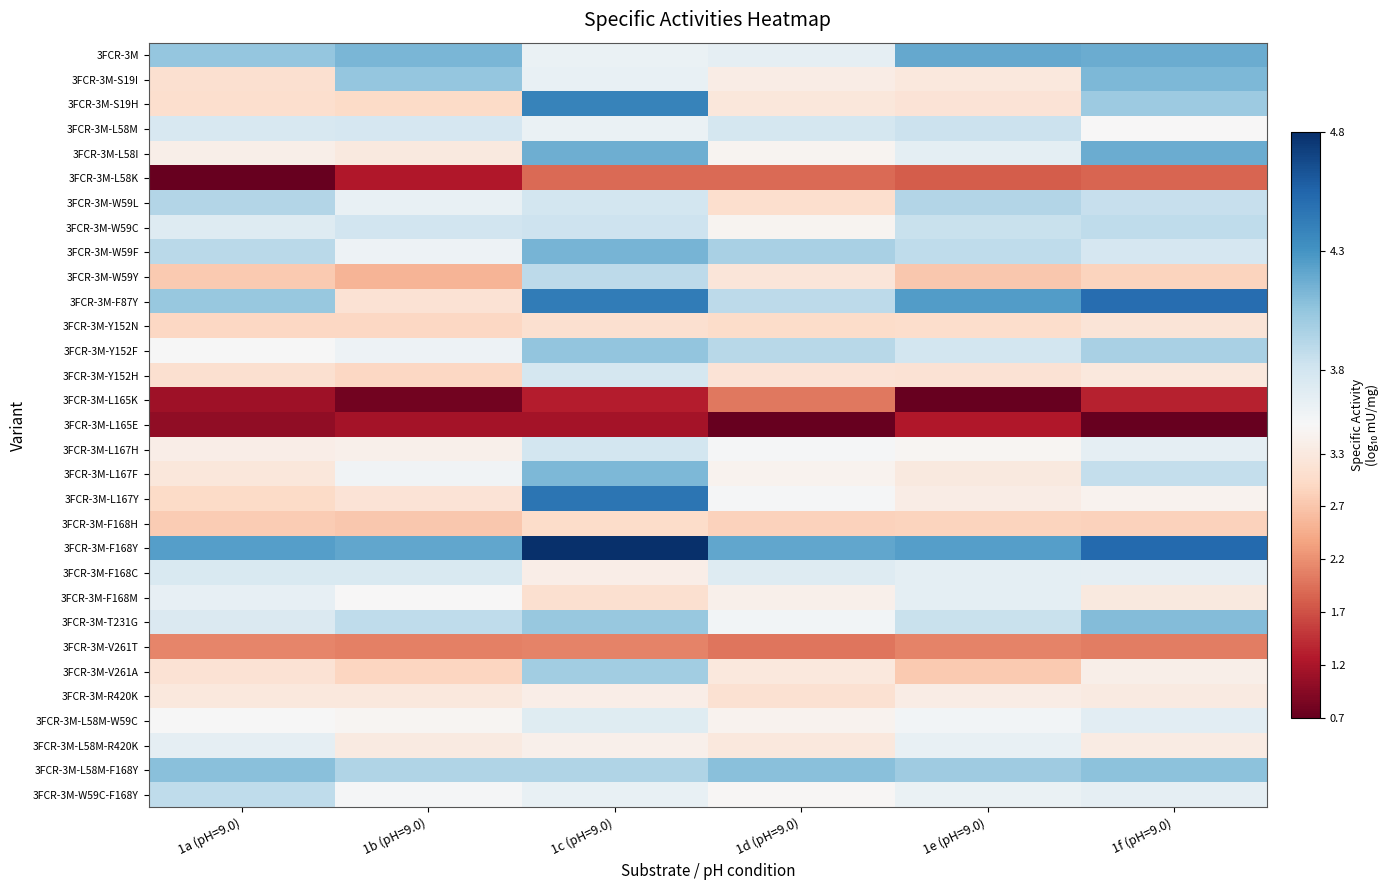

Between 1c (pH=9.0) and 1d (pH=9.0), which series saw the biggest shift?

3FCR-3M-S19H